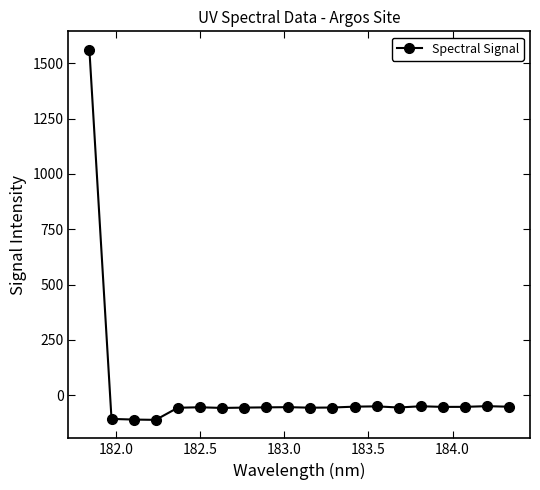

True or false: there are more than 0 points higher than both neighbors.

True